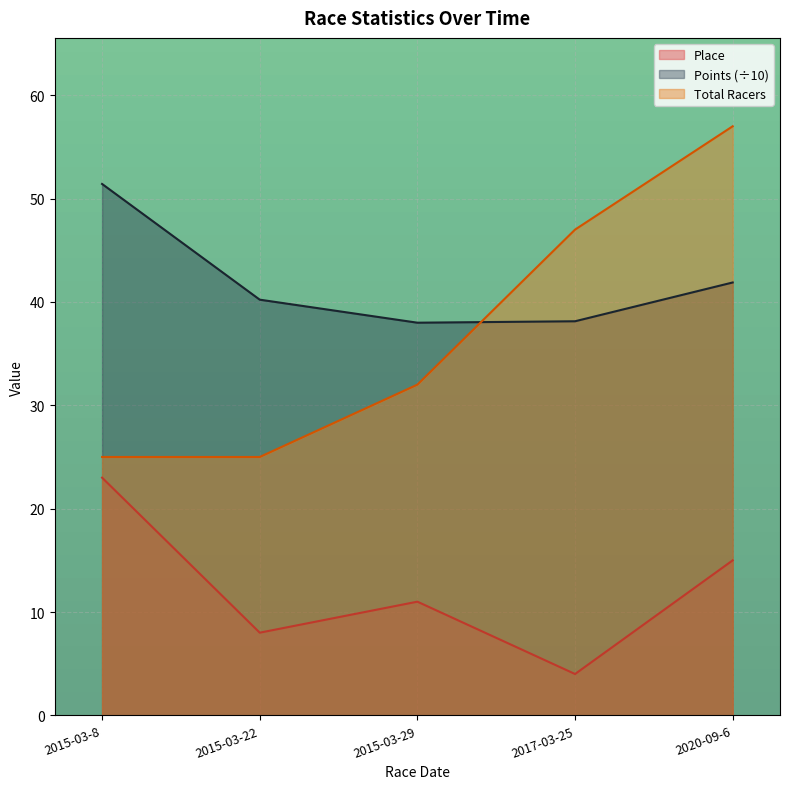

The Place series shows 5.6 at 2015-03-29. True or false?

False